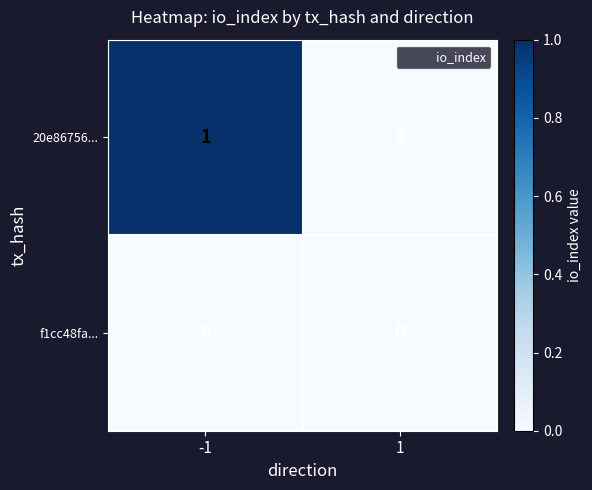

The 20e86756... series shows 1 at -1. True or false?

True